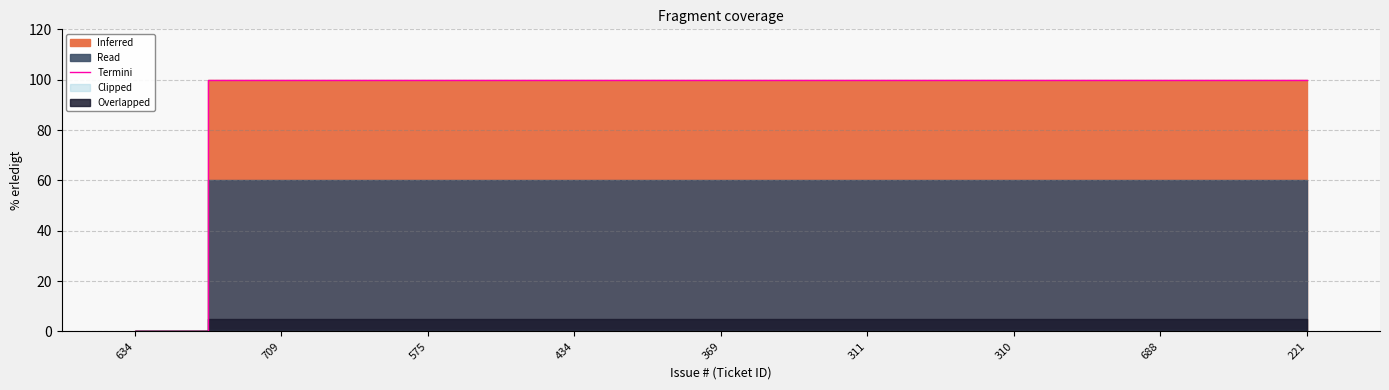

How many lines are shown in the chart?

1